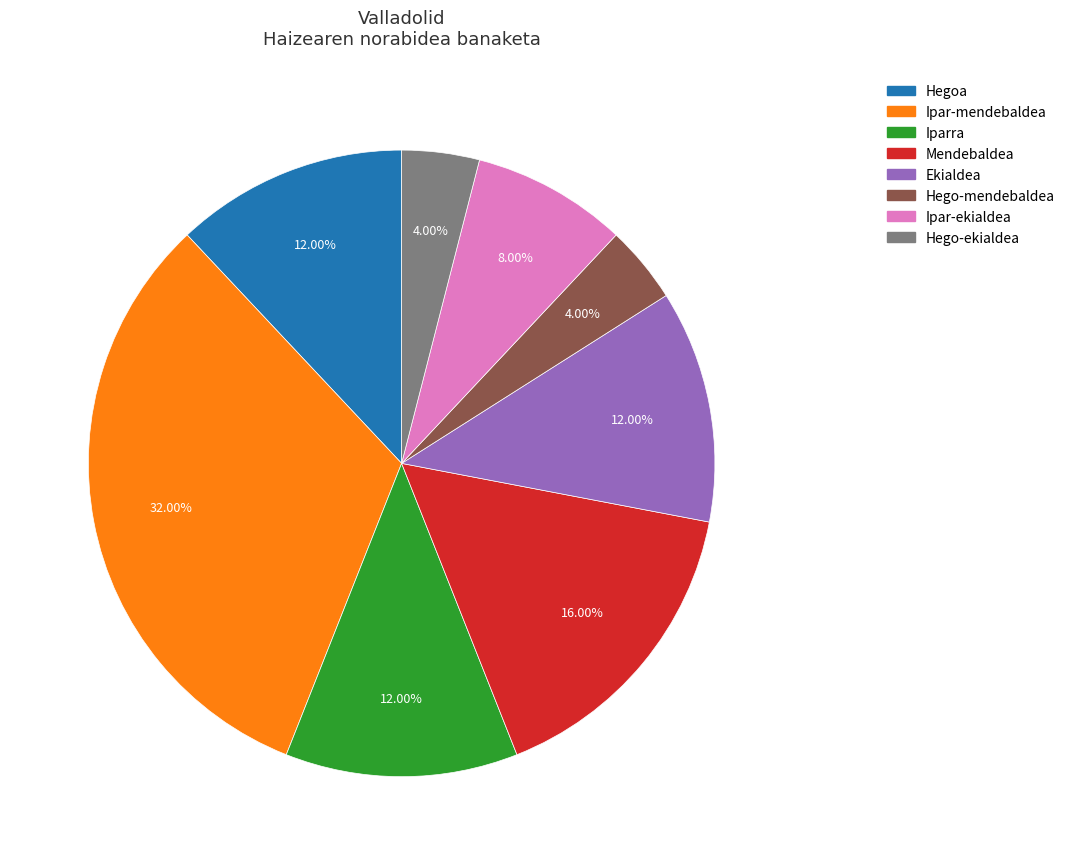

True or false: Hego-ekialdea accounts for 4% of the total.

True